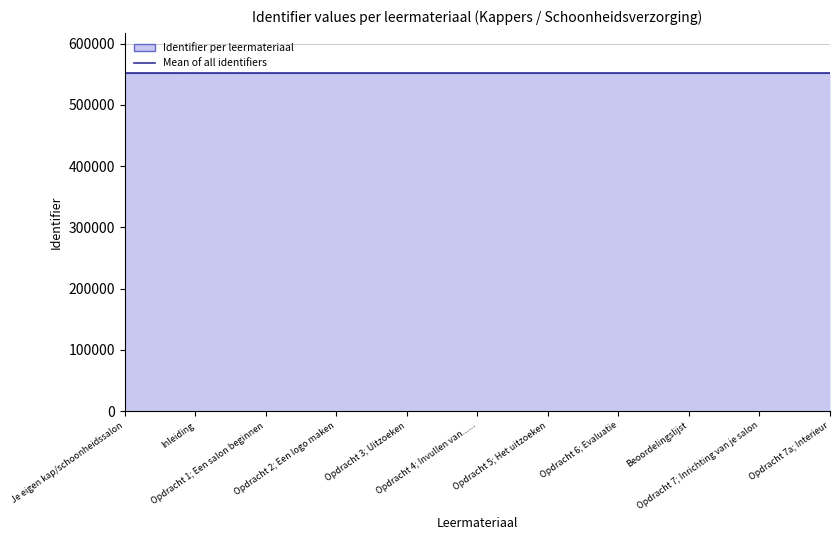

What is the smallest value displayed?

551149